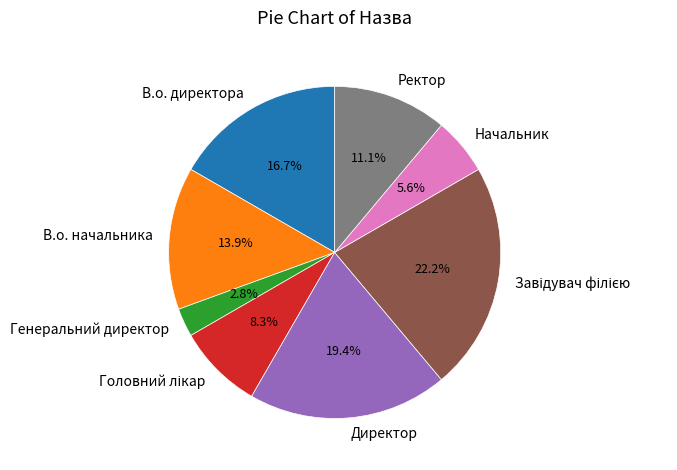

Is it true that Ректор is 22% of the pie?

False